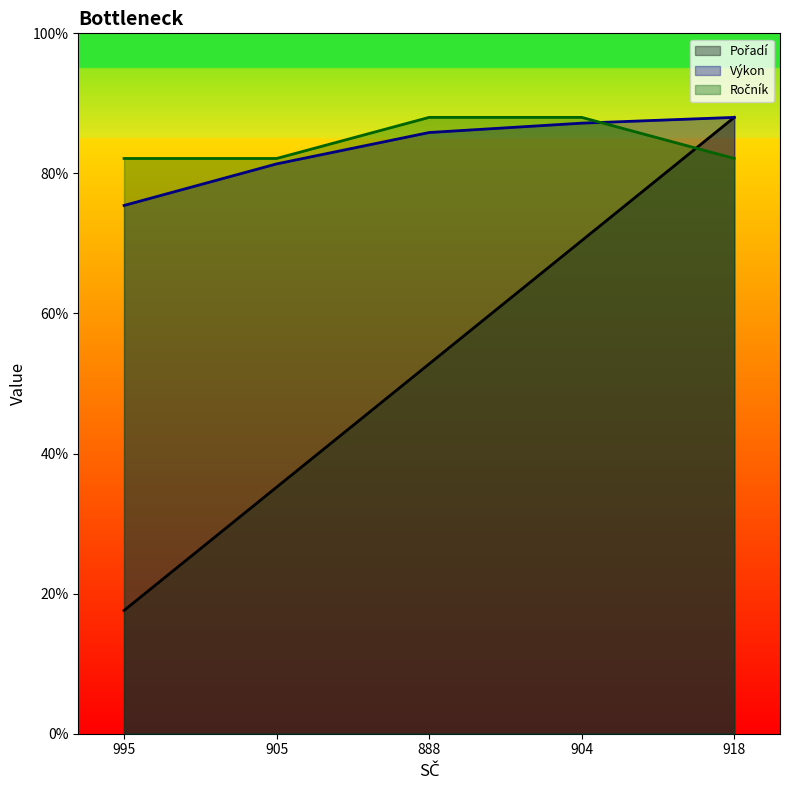

Is it true that Ročník equals 20.5 at 905?

True